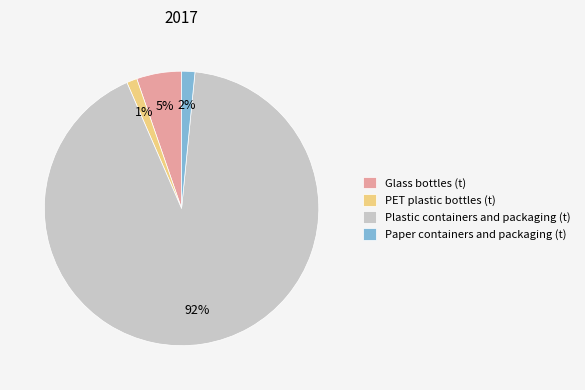

Between Plastic containers and packaging (t) and Glass bottles (t), which is larger?

Plastic containers and packaging (t)